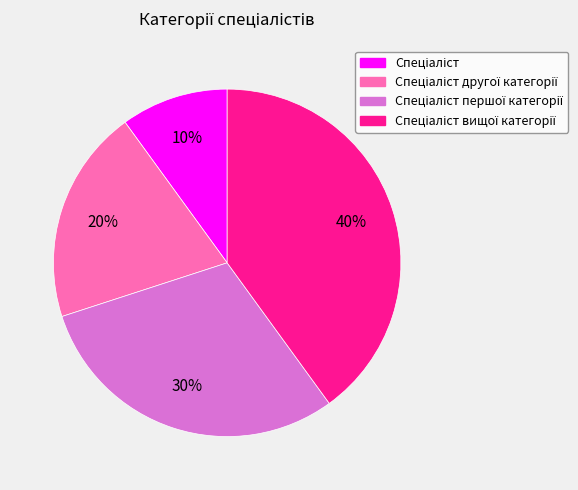

To the nearest percent, what is the difference between the largest and smallest slice percentages?

30%